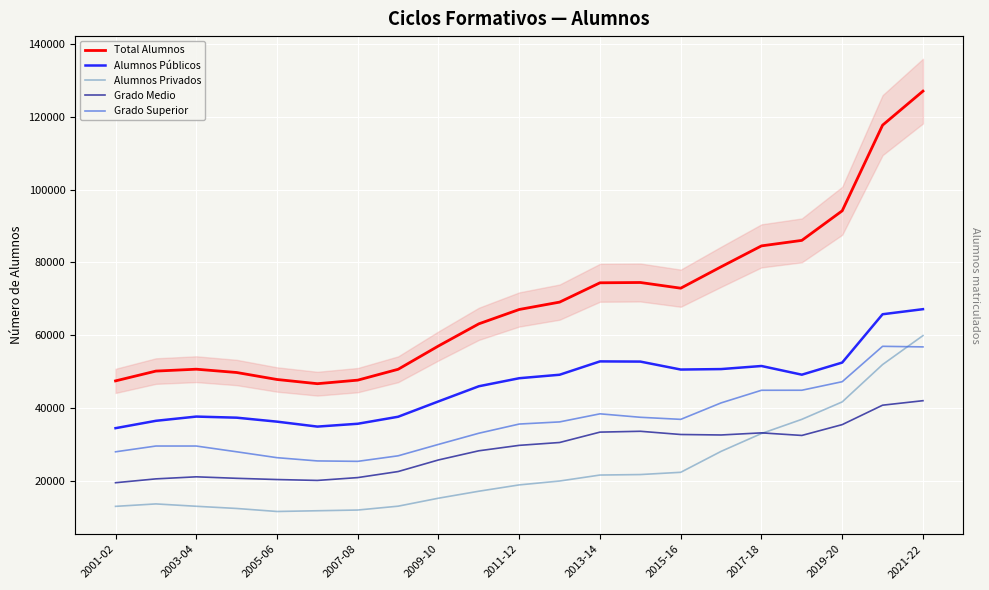

Reading right to left, extract all data points from this chart.

Total Alumnos: 127071	117722	94193	86066	84554	78809	72930	74494	74413	69105	67082	63143	57062	50651	47668	46692	47846	49767	50673	50156	47465
Alumnos Públicos: 67165	65772	52498	49166	51553	50707	50580	52765	52818	49151	48196	45990	41827	37610	35685	34906	36264	37356	37657	36494	34473
Alumnos Privados: 59906	51950	41695	36900	33001	28102	22350	21729	21595	19954	18886	17153	15235	13041	11983	11786	11582	12411	13016	13662	12992
Grado Medio: 42020	40787	35449	32474	33183	32602	32734	33618	33389	30537	29753	28261	25743	22556	20896	20116	20361	20698	21107	20544	19485
Grado Superior: 56801	56963	47242	44895	44885	41417	36894	37463	38414	36194	35606	33084	30016	26878	25358	25473	26366	27985	29566	29567	27980